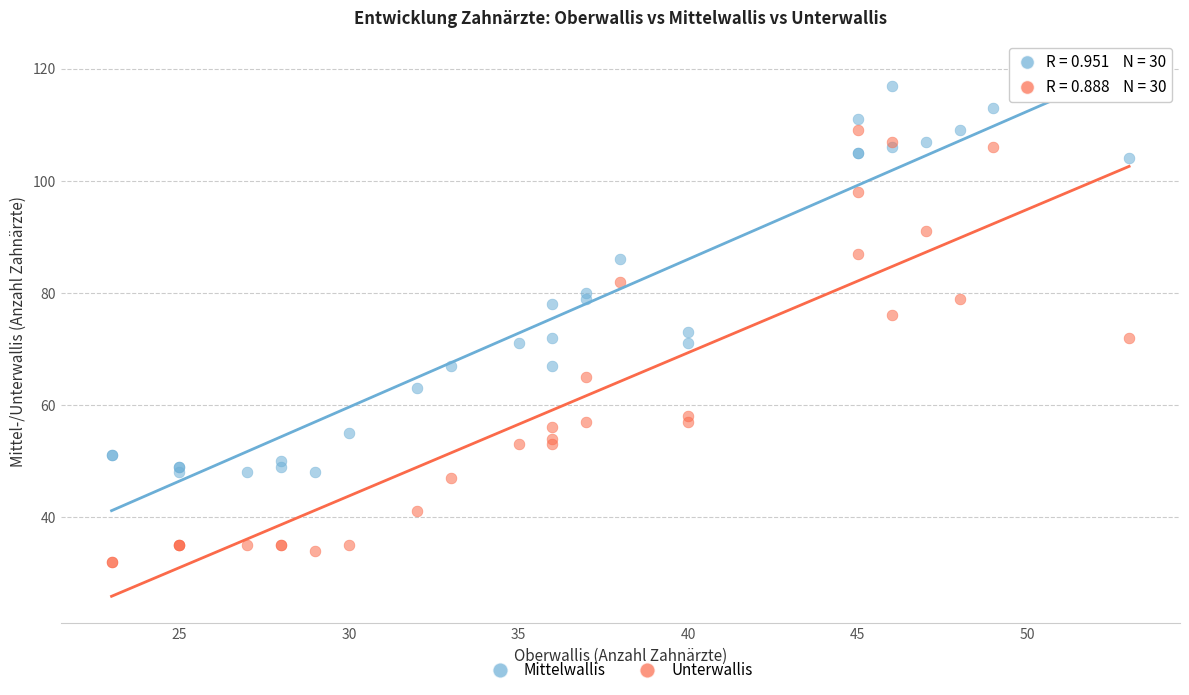

What are all the series names shown in the legend?

Mittelwallis, Unterwallis